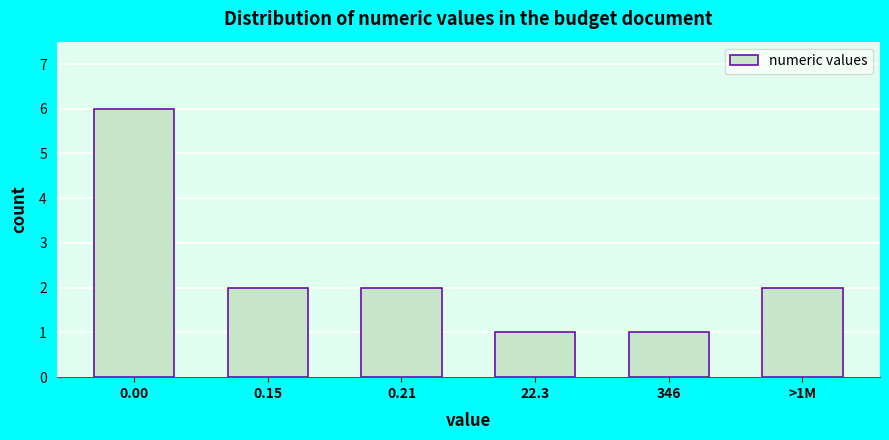

Reading left to right, transcribe all the data shown in this chart.

0.00=6	0.15=2	0.21=2	22.3=1	346=1	>1M=2